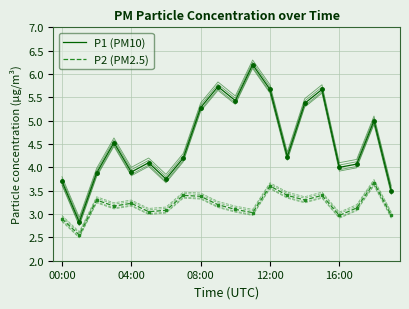

What is the maximum value shown in the chart?

6.2